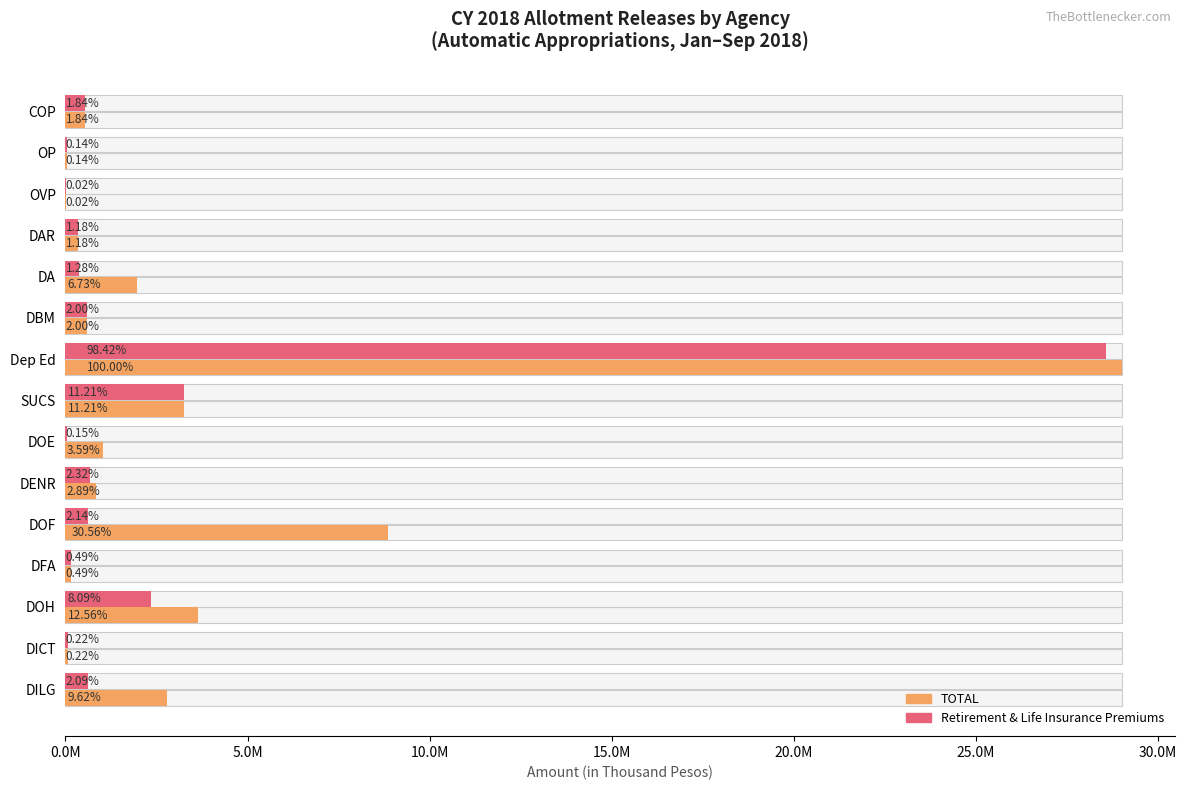

How many values in the TOTAL series are below 838703?

7